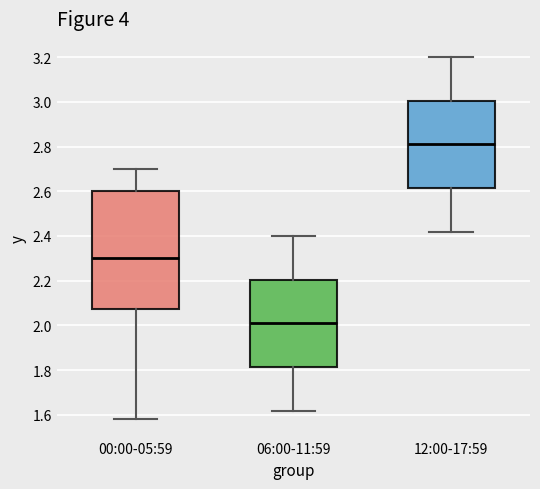

Reading left to right, transcribe this box plot: for each box, give where its median line is, the range the box spans, and where its two whiskers end, as read against the y-axis. The values are not printed on the chart, so give them approximately, as read against the axis.

00:00-05:59: median 2.30, box 2.08 to 2.60, whiskers 1.58 to 2.70
06:00-11:59: median 2.02, box 1.82 to 2.20, whiskers 1.62 to 2.40
12:00-17:59: median 2.82, box 2.62 to 3.00, whiskers 2.42 to 3.20